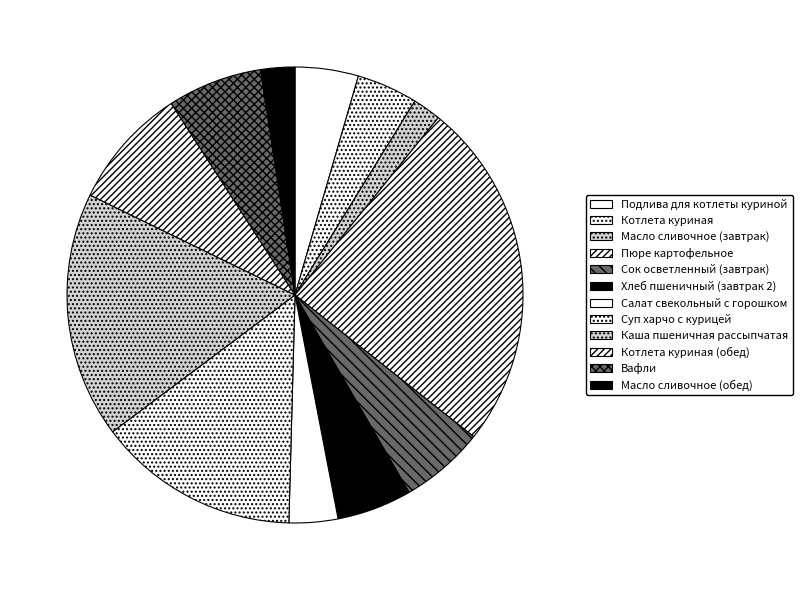

How many segments does this pie chart have?

12